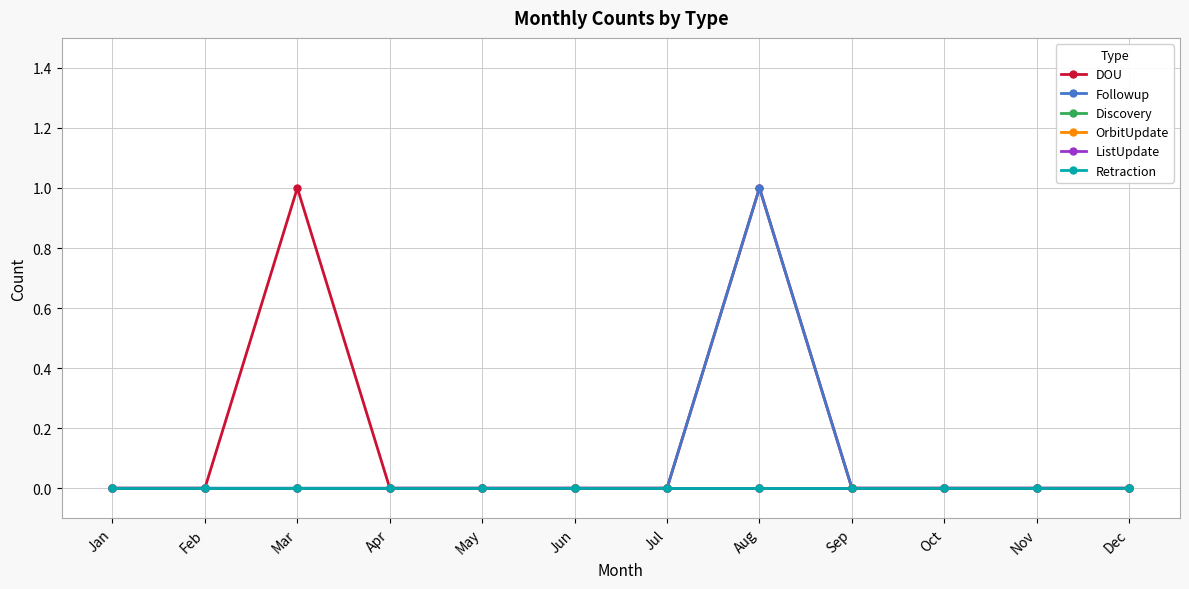

At how many categories does at least one series exceed 0?

2